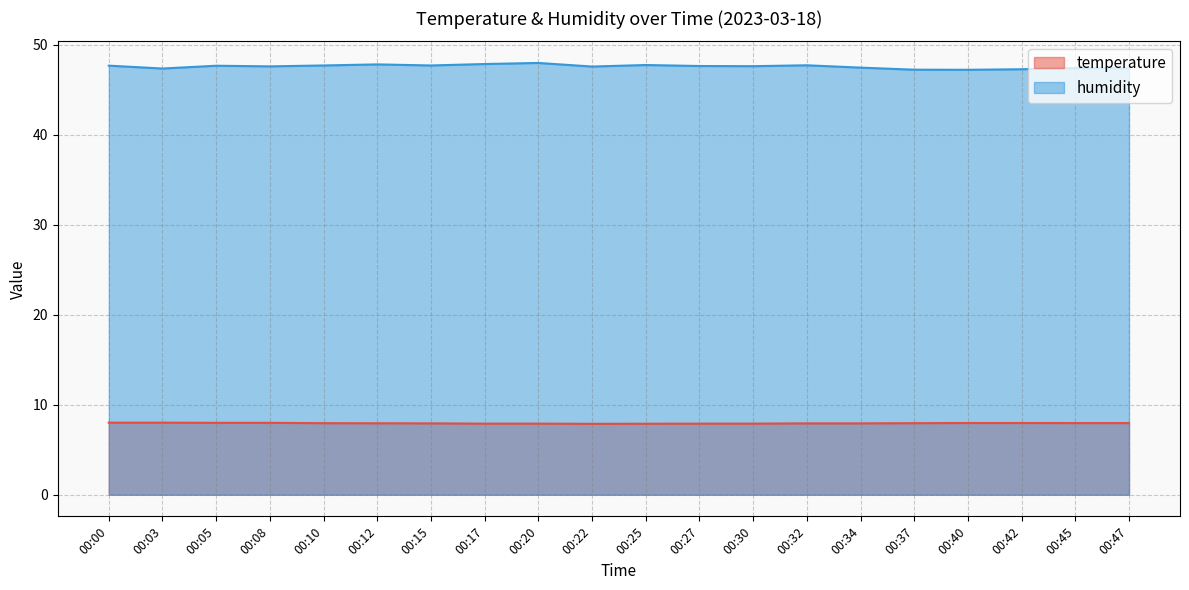

What is the difference between the second highest and minimum values in the temperature series?

0.1